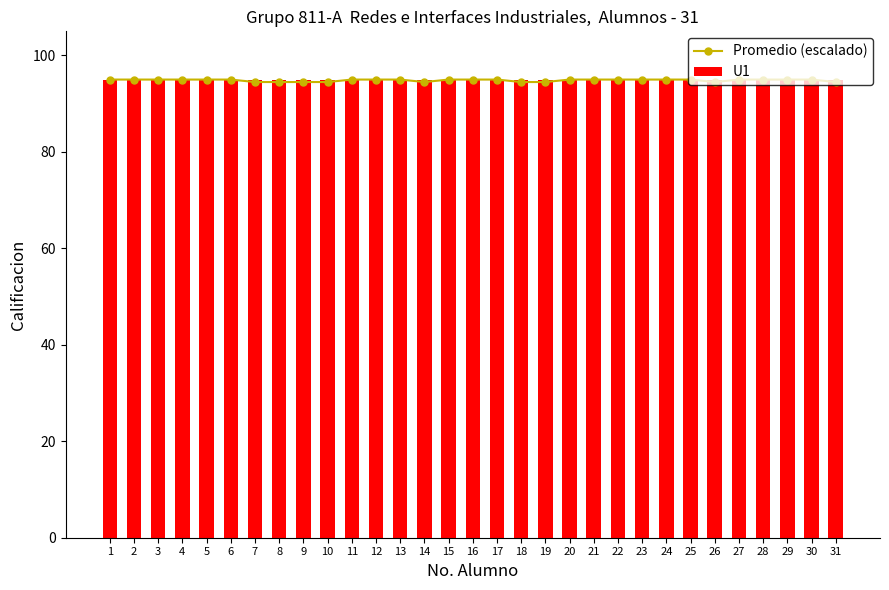

Which series changed the most between 11 and 21?

Promedio (escalado)